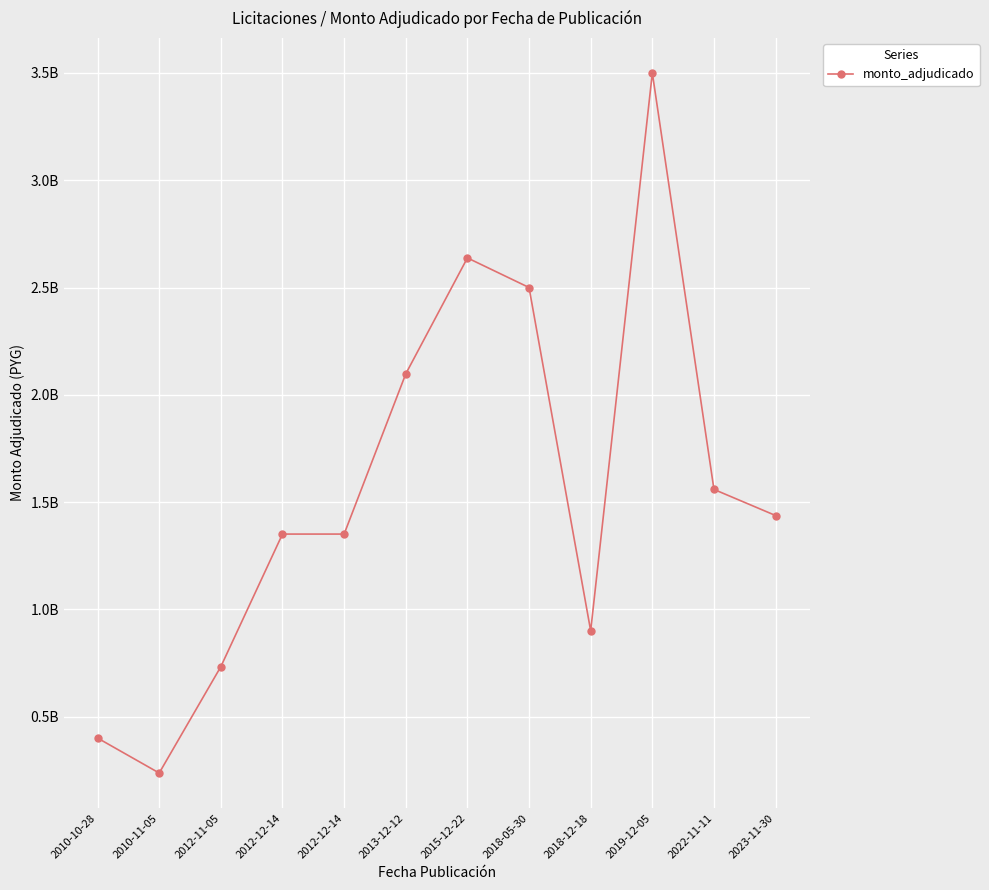

Read the value at 2018-05-30, to the nearest 10.

2500000000